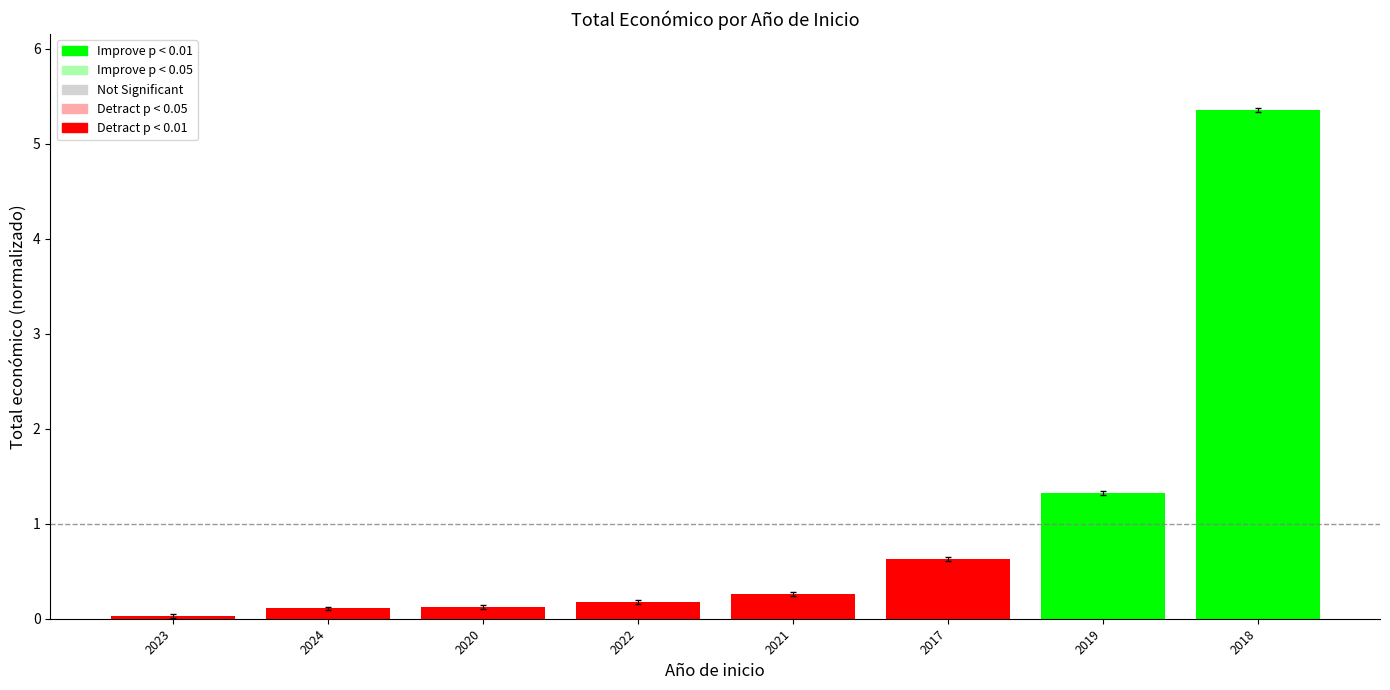

What is the maximum value shown in the chart?

5.4